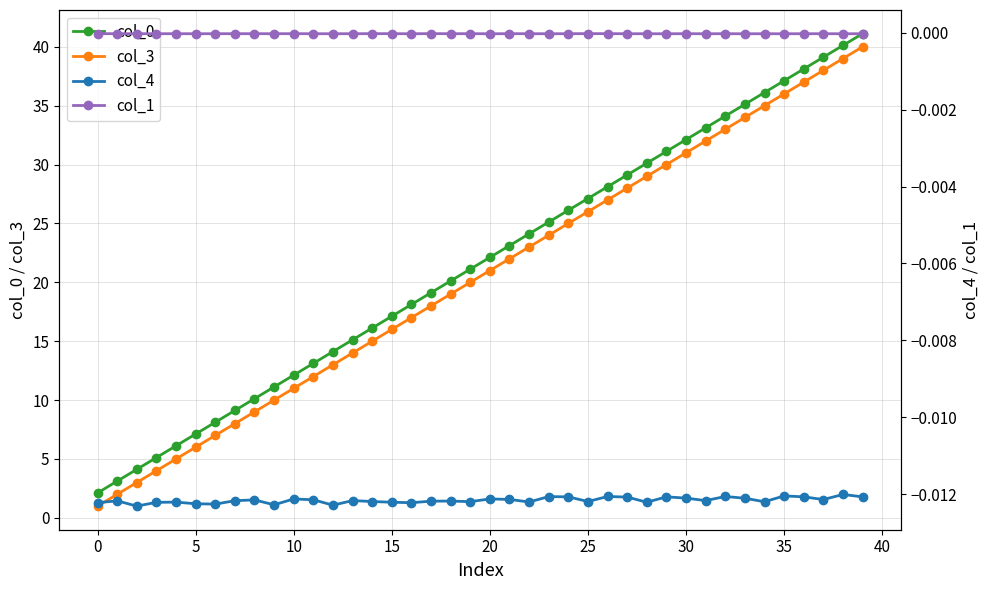

Is it true that col_4 equals -0.0 at 29?

True